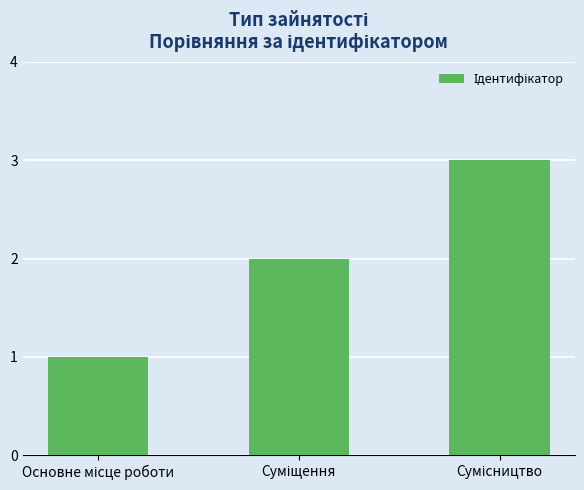

Does the chart contain stacked bars?

No